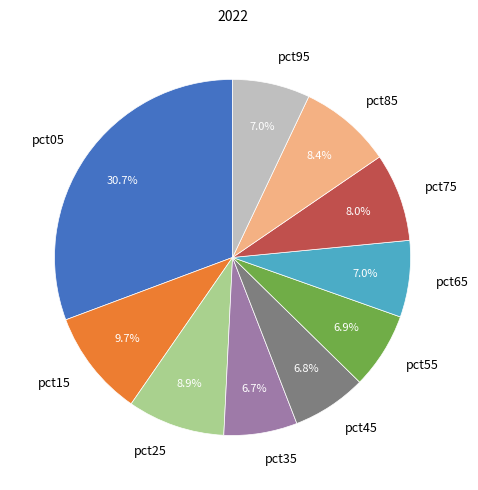

To the nearest percent, what is the combined percentage of pct85 and pct45?

15%